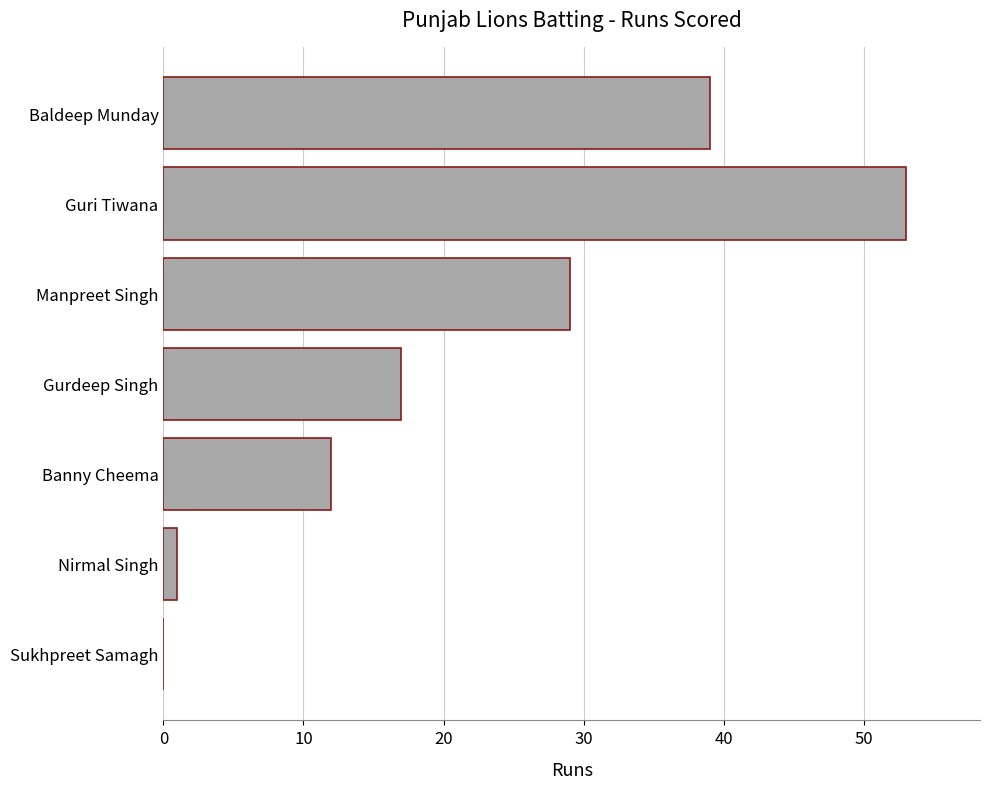

What is the sum of all values?

151